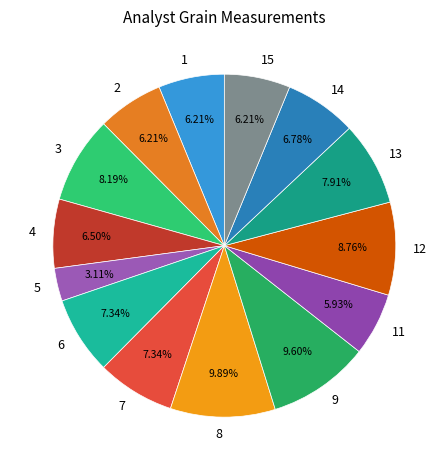

Which has a higher value, 8 or 5?

8